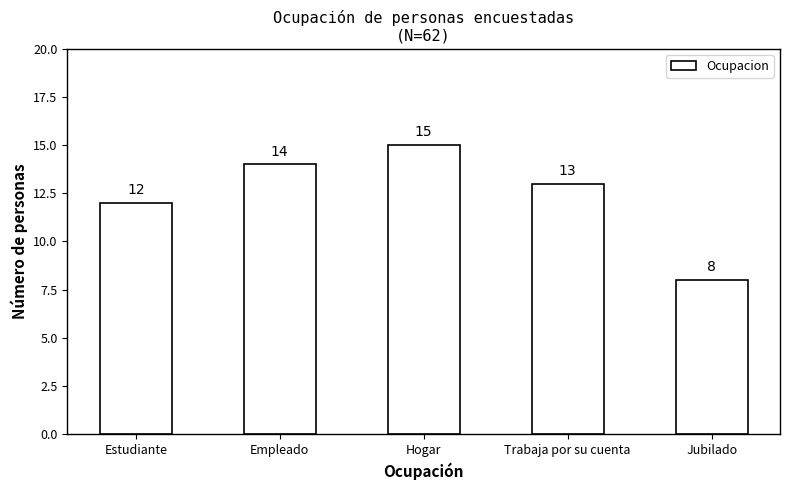

Are the bars grouped side by side (vs. stacked)?

No